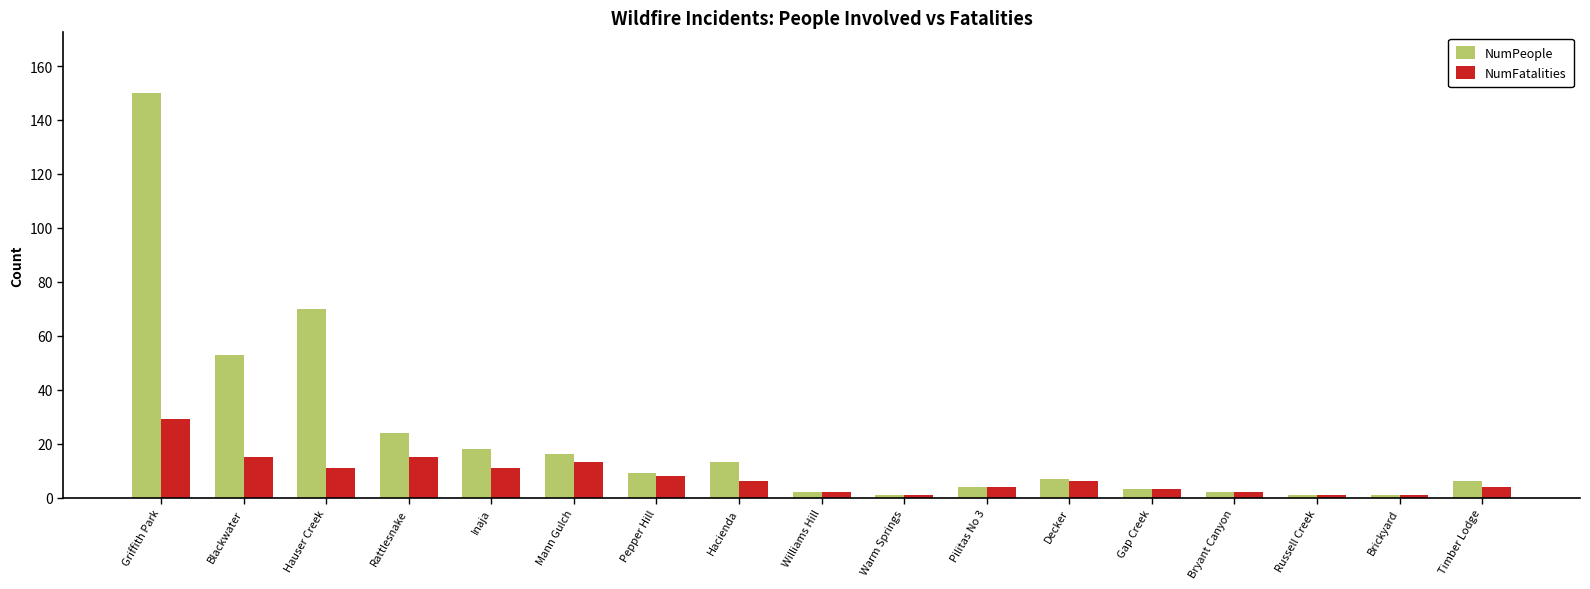

True or false: NumFatalities has a value of 17 at Hauser Creek.

False